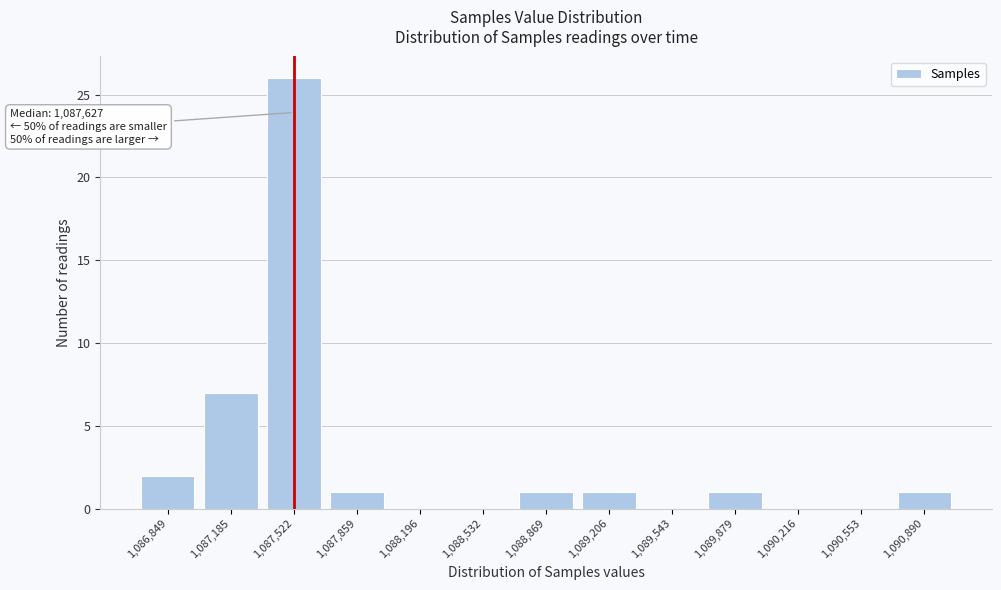

Reading left to right, what are all the values shown in this chart?

1,086,849=2	1,087,185=7	1,087,522=26	1,087,859=1	1,088,196=0	1,088,532=0	1,088,869=1	1,089,206=1	1,089,543=0	1,089,879=1	1,090,216=0	1,090,553=0	1,090,890=1